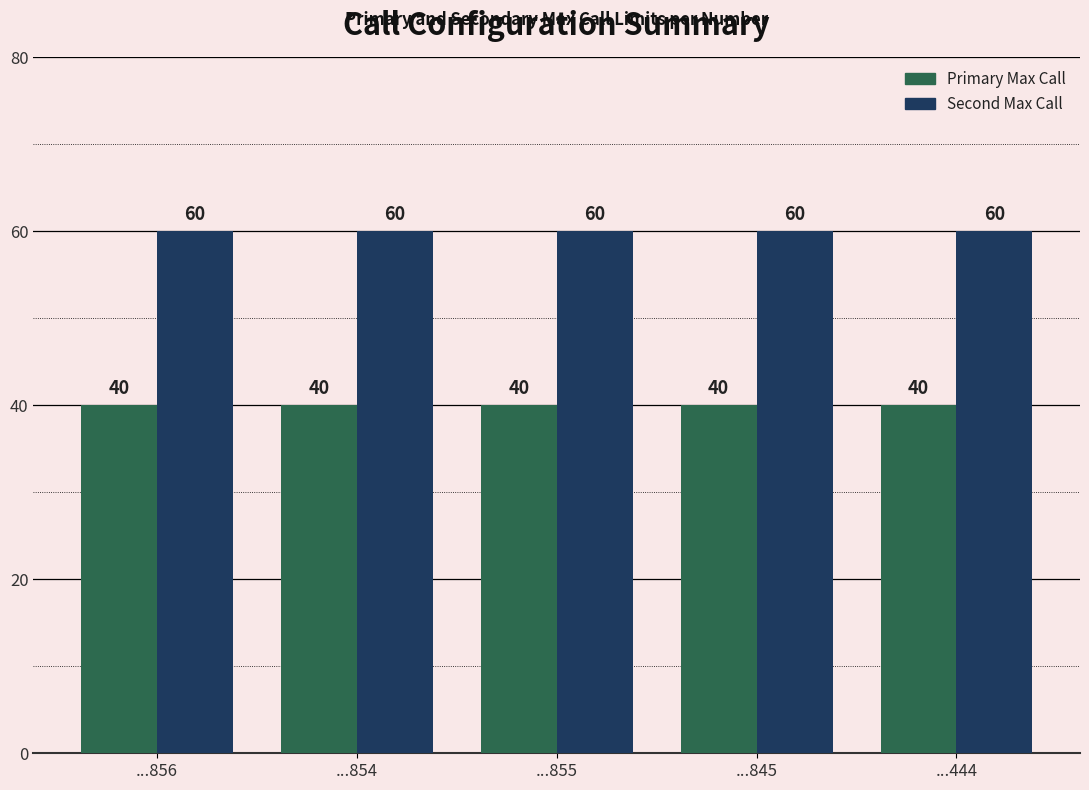

Rank the series by their average value, from lowest to highest.

Primary Max Call, Second Max Call